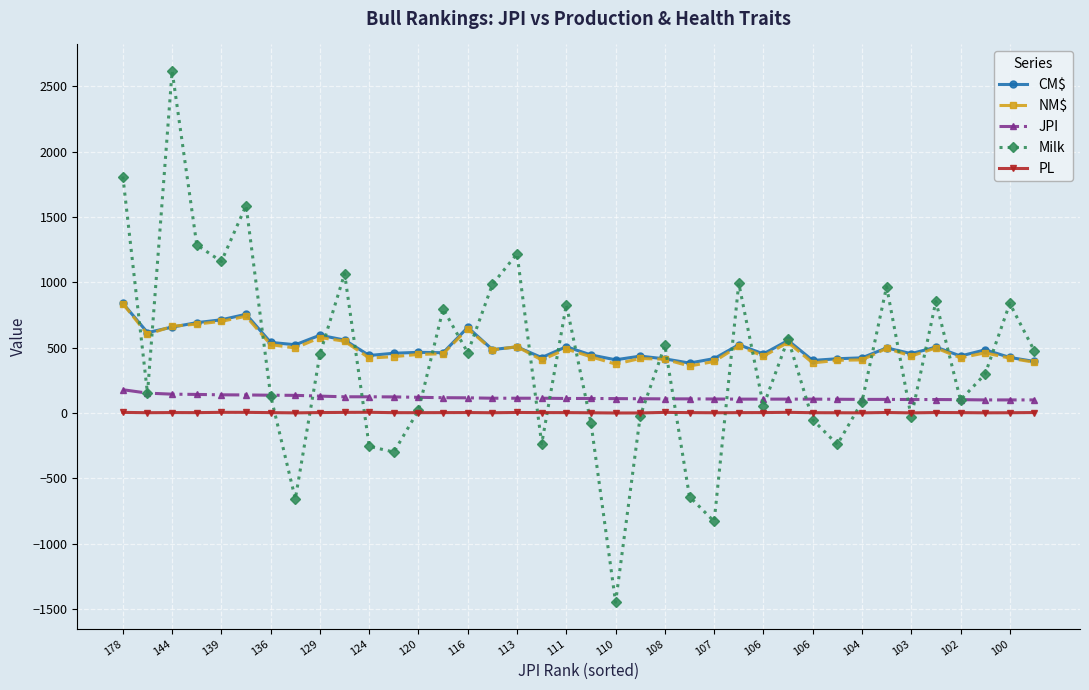

True or false: PL and CM$ intersect in this chart.

False